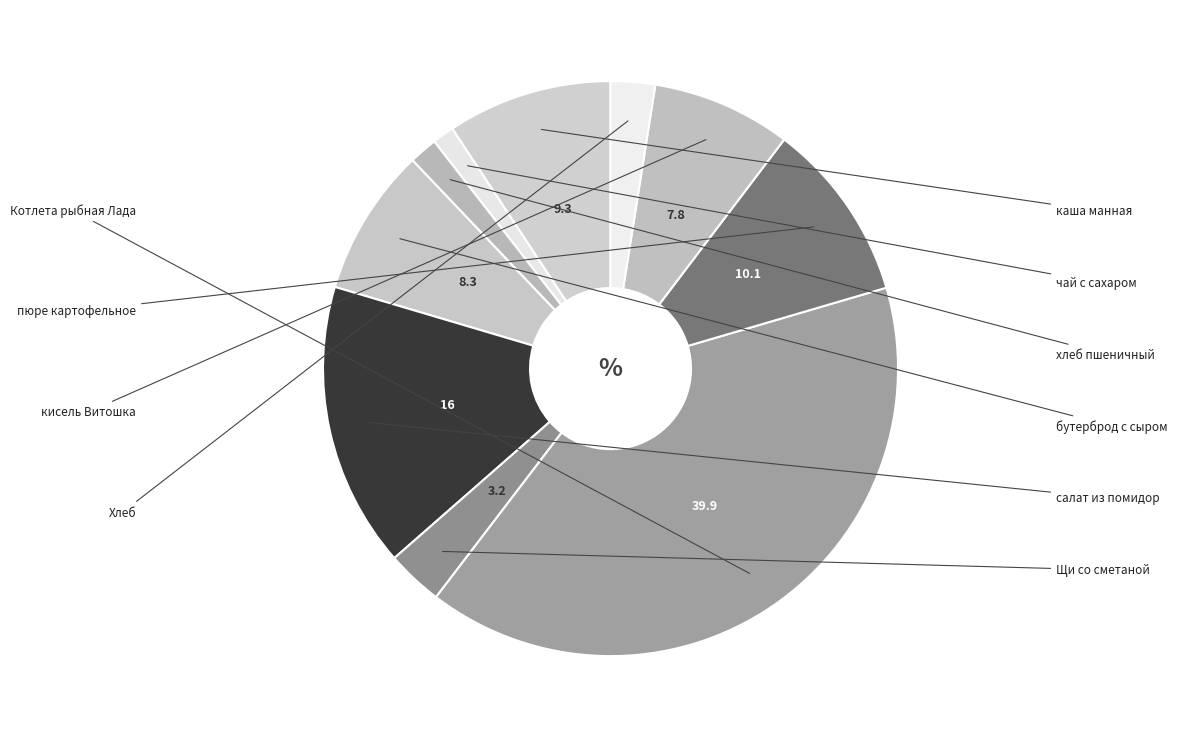

How many segments does this pie chart have?

10